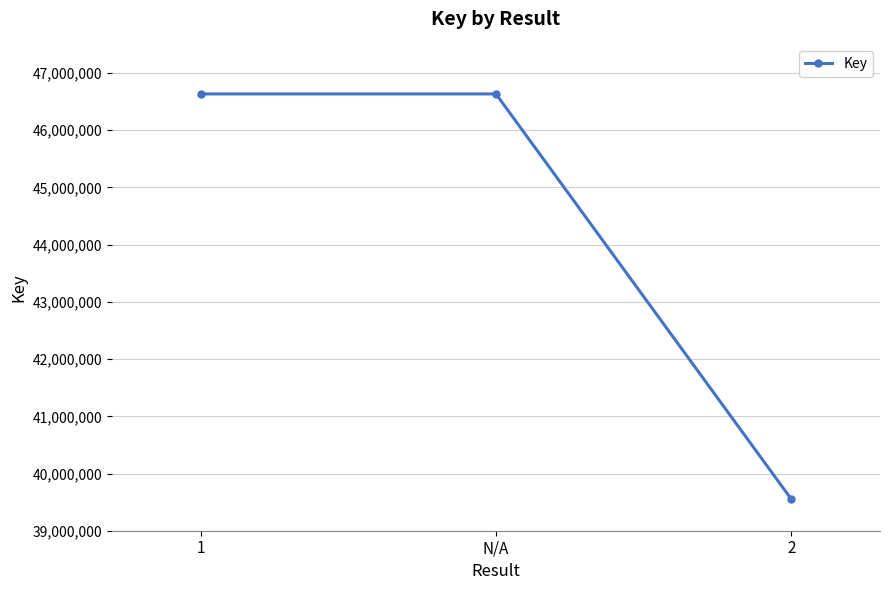

What is the greatest value displayed?

46635124